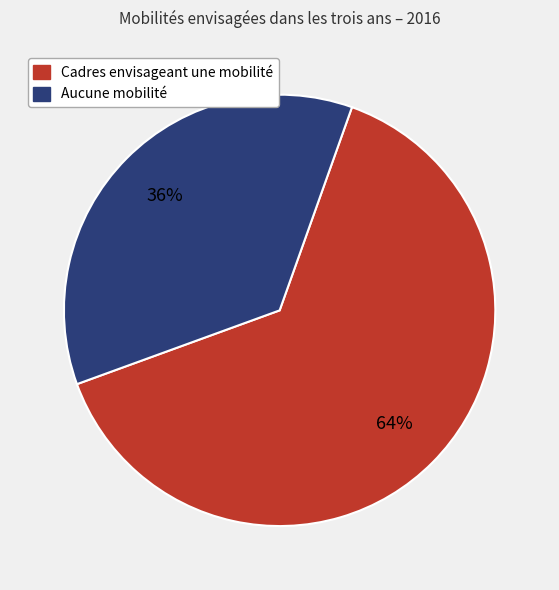

How many slices are in this pie chart?

2